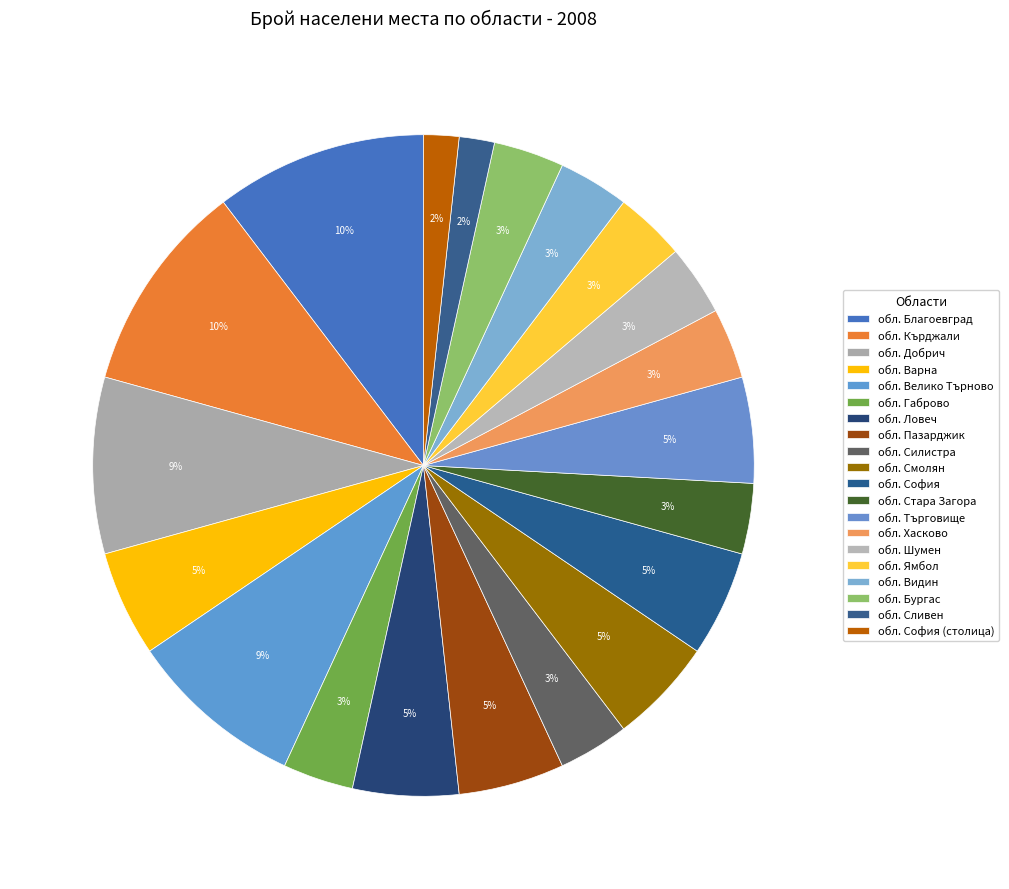

How many slices are in this pie chart?

20